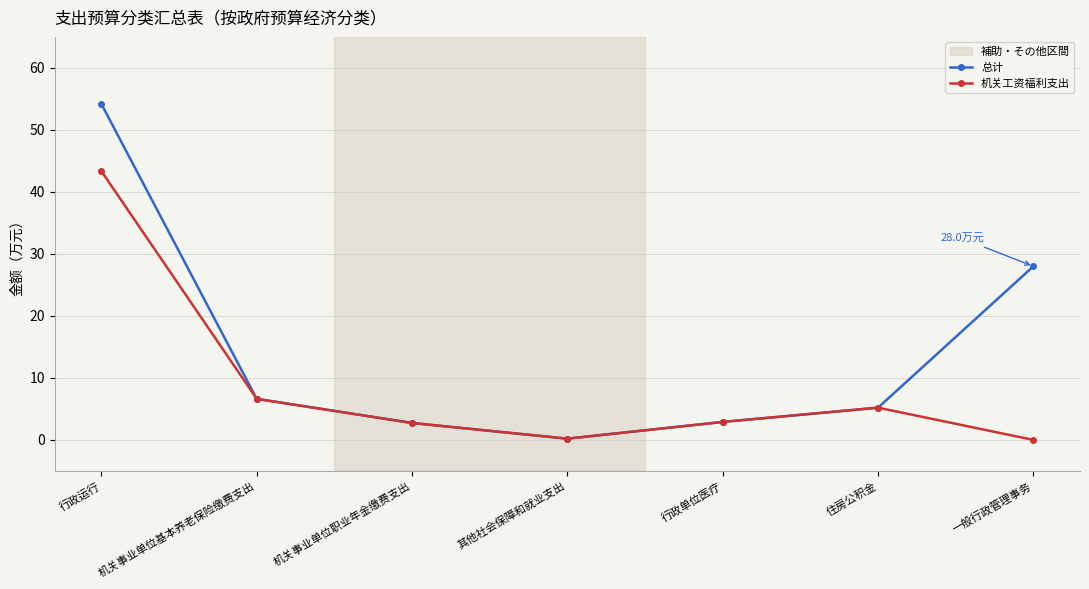

What is the difference between the second highest and second lowest values in the 机关工资福利支出 series?

6.4